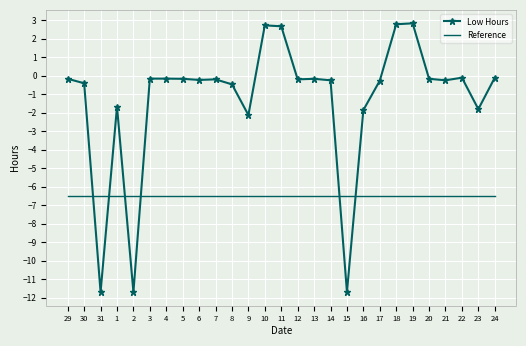

What is the difference between the maximum and minimum values in the Low Hours series?

14.5